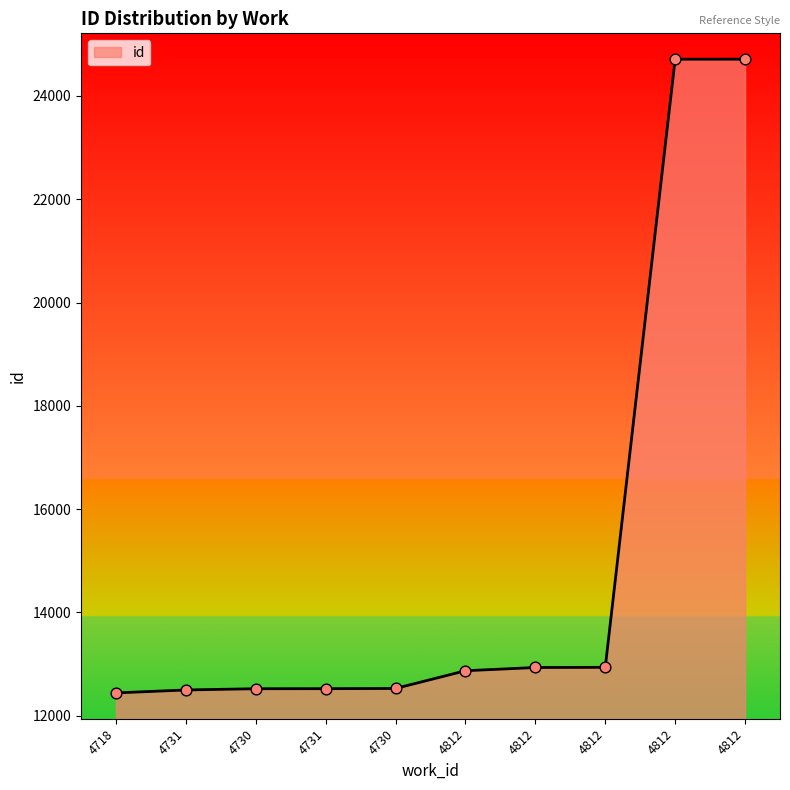

How many lines are shown in the chart?

1